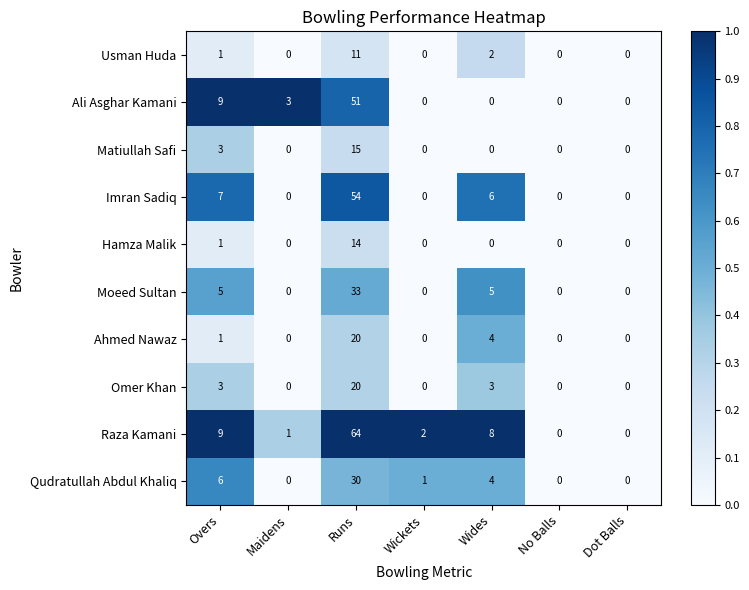

At which category is the sum across all series the highest?

Runs